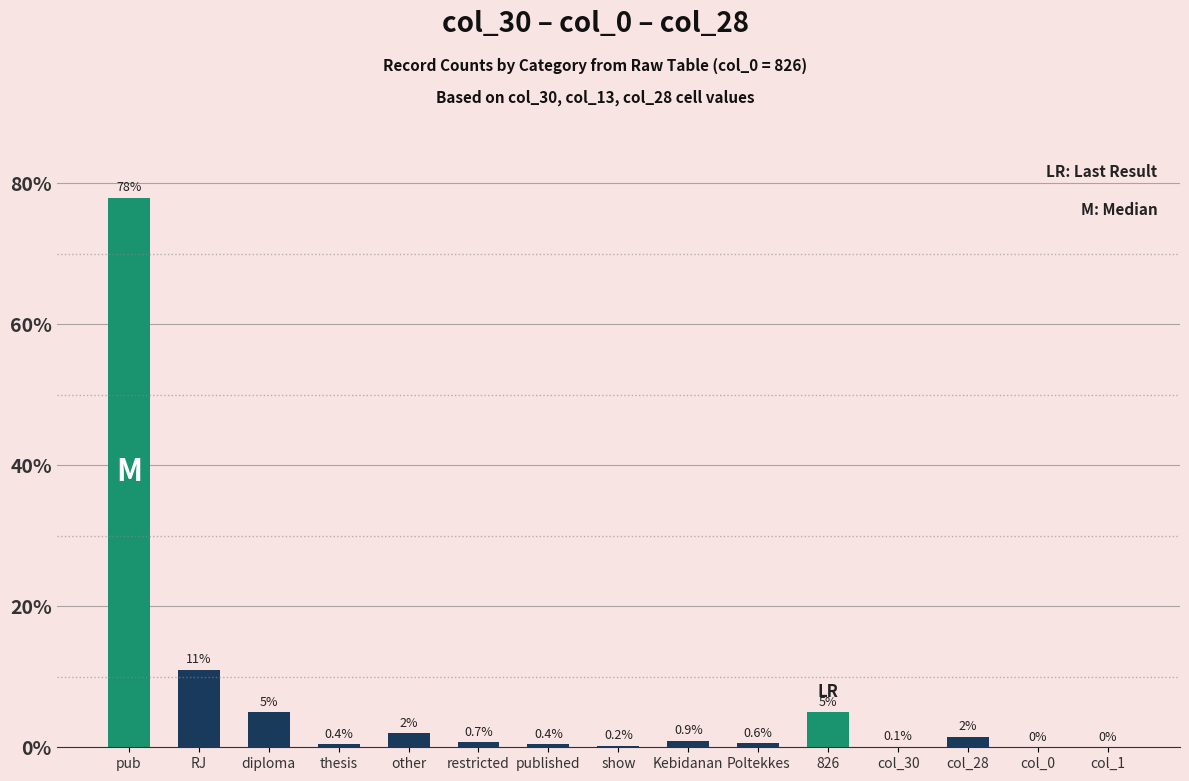

Reading left to right, extract all data points from this chart.

78.0	11.0	5.0	0.4	2.0	0.7	0.4	0.2	0.9	0.6	5.0	0.1	1.5	0.0	0.0